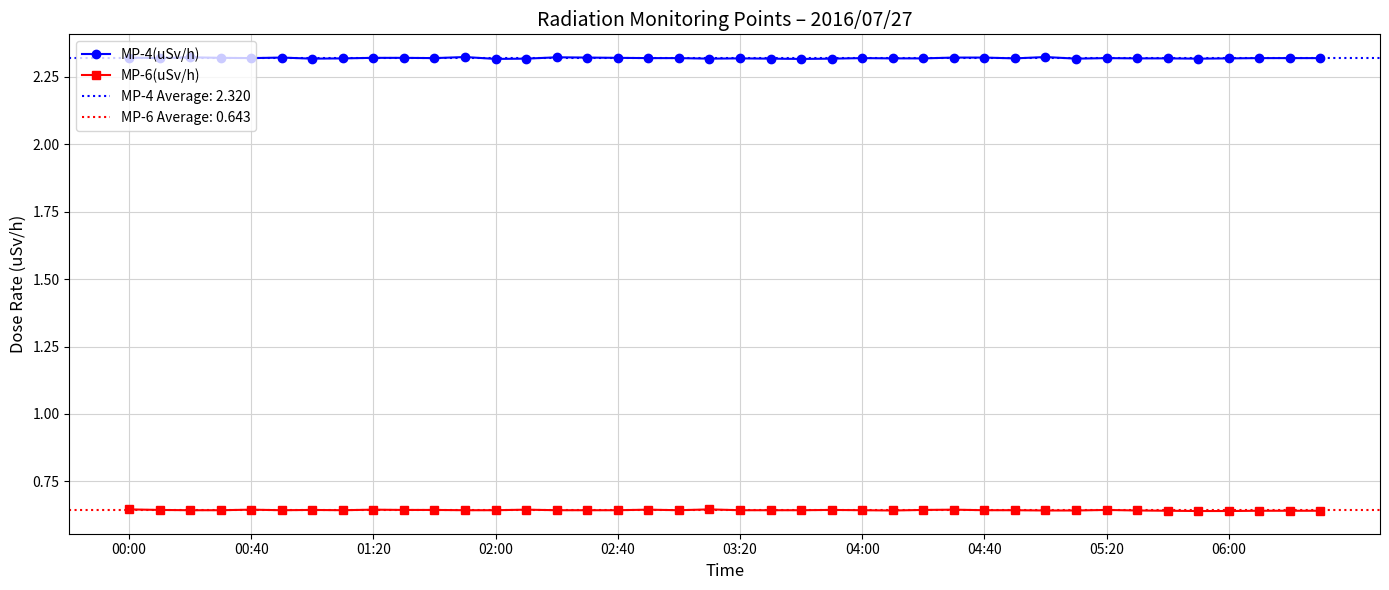

List the series in order of their peak value, highest first.

MP-4(uSv/h), MP-6(uSv/h)